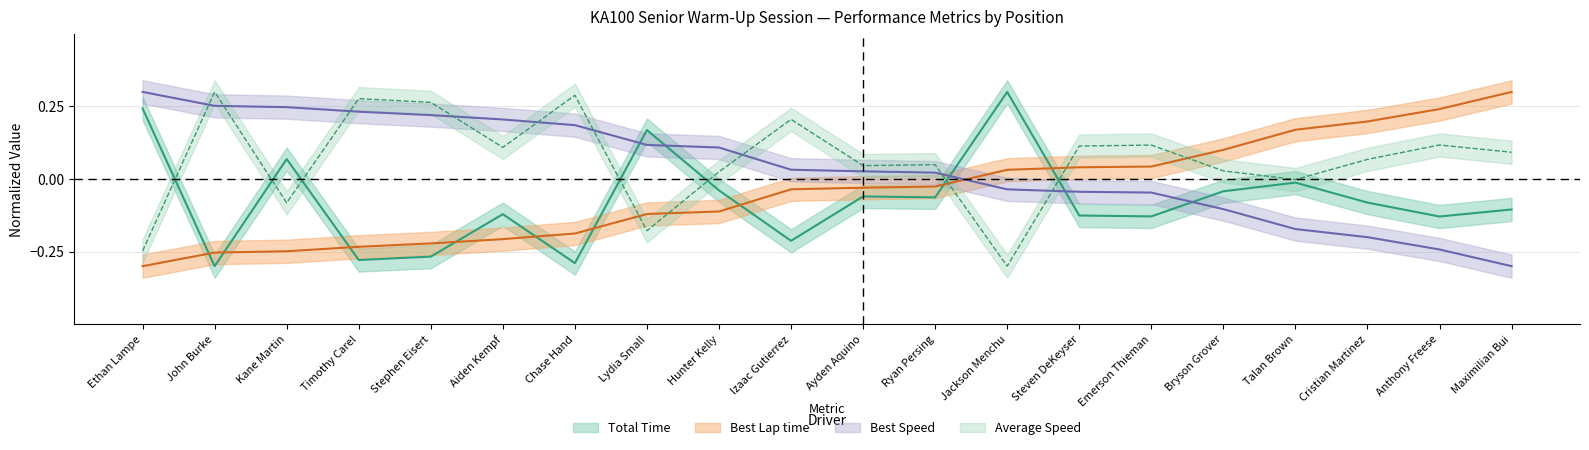

True or false: Average Speed has a value of -0.0 at Talan Brown.

False